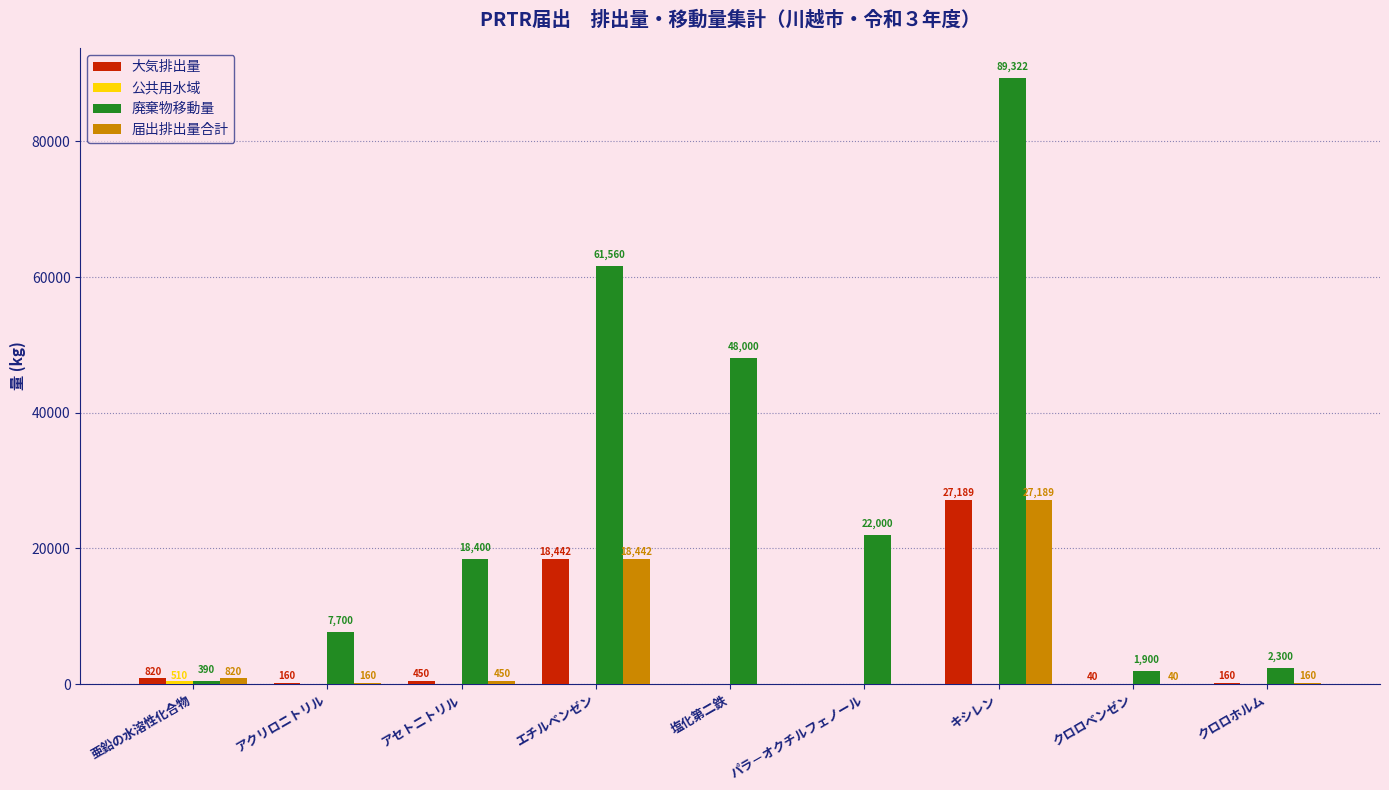

Is it true that 廃棄物移動量 equals 8494 at パラ－オクチルフェノール?

False